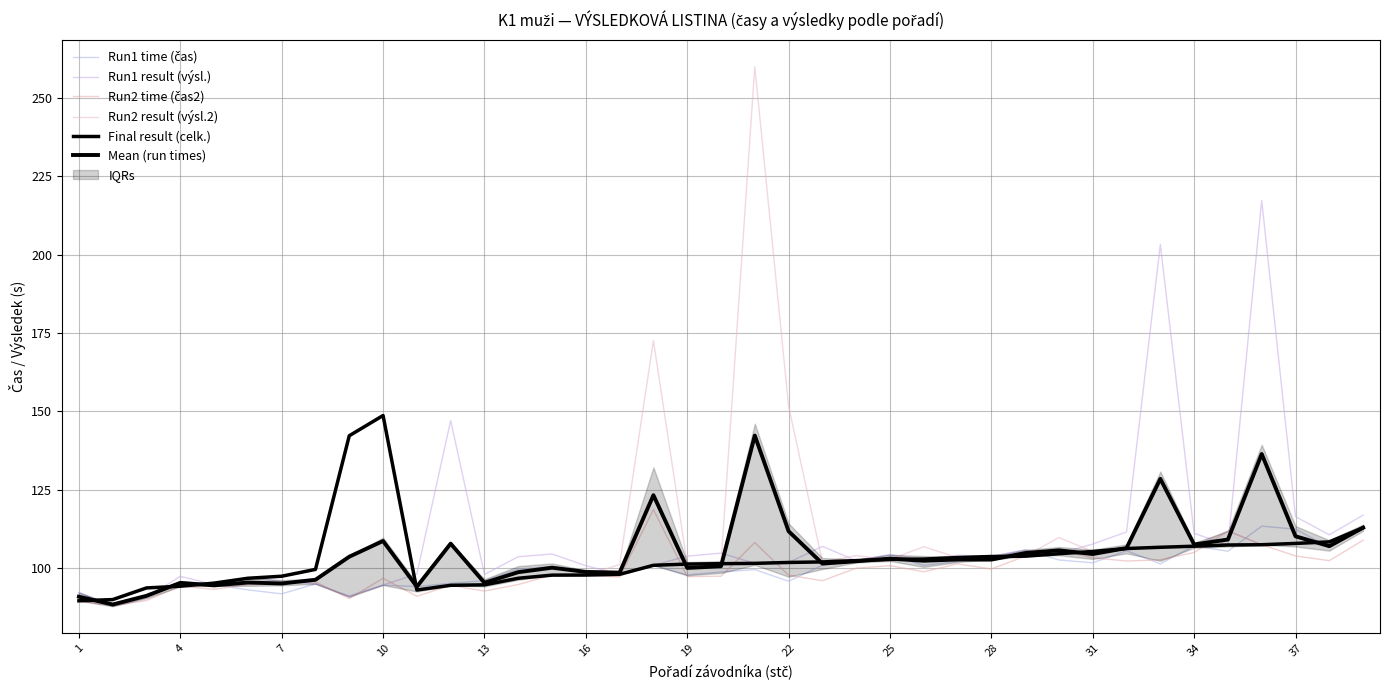

How many interior local valleys does the Run1 result (výsl.) series have?

12